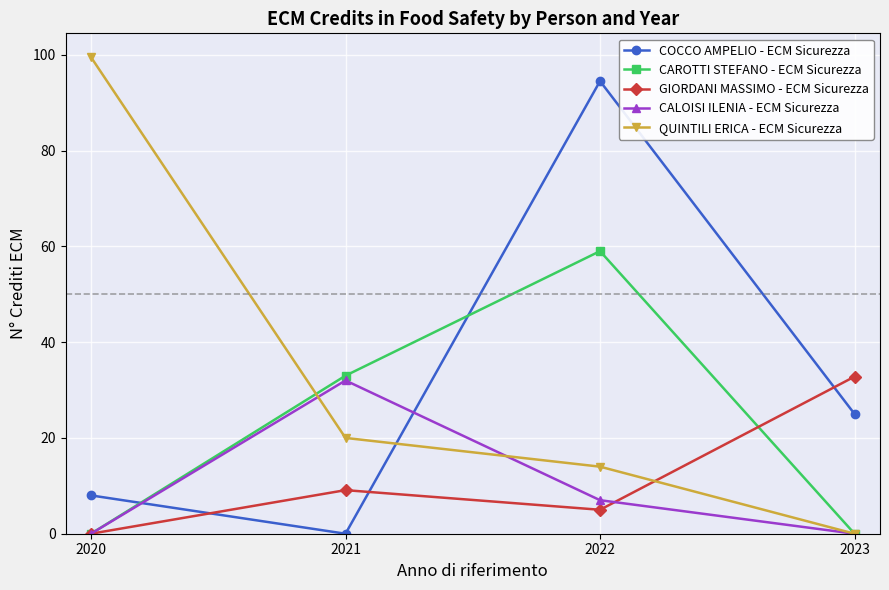

In CALOISI ILENIA - ECM Sicurezza, how many points are higher than both neighbors (excluding endpoints)?

1